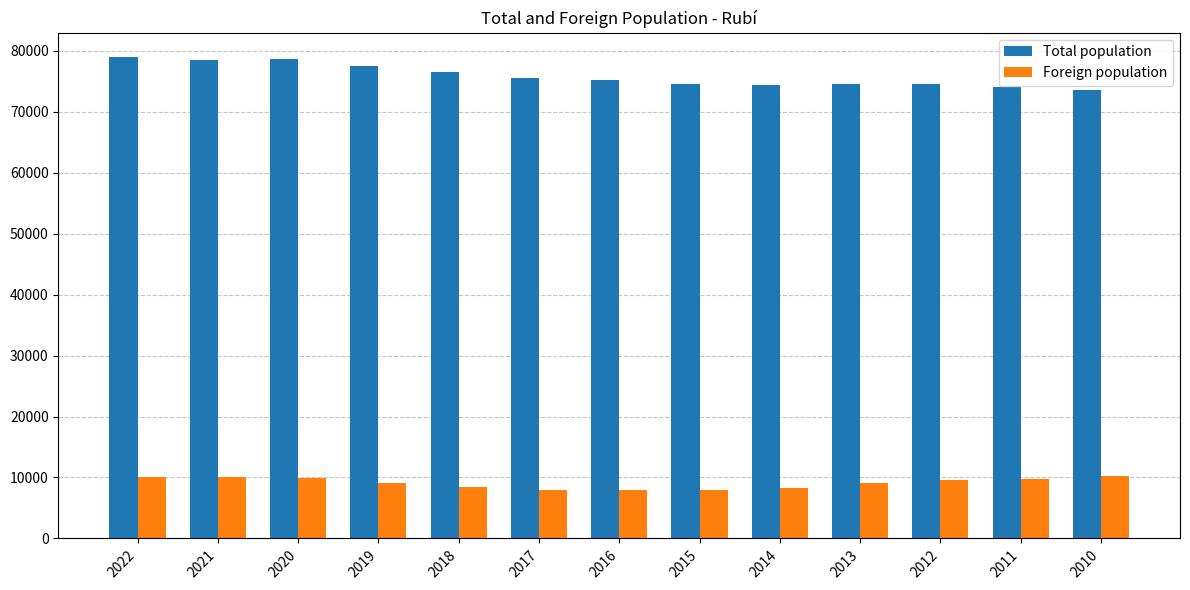

What is the difference between the maximum and minimum values in the Total population series?

5416